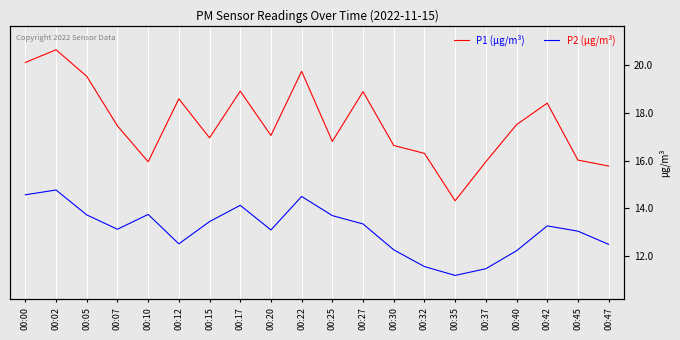

True or false: P1 (µg/m³) and P2 (µg/m³) cross at least once.

False